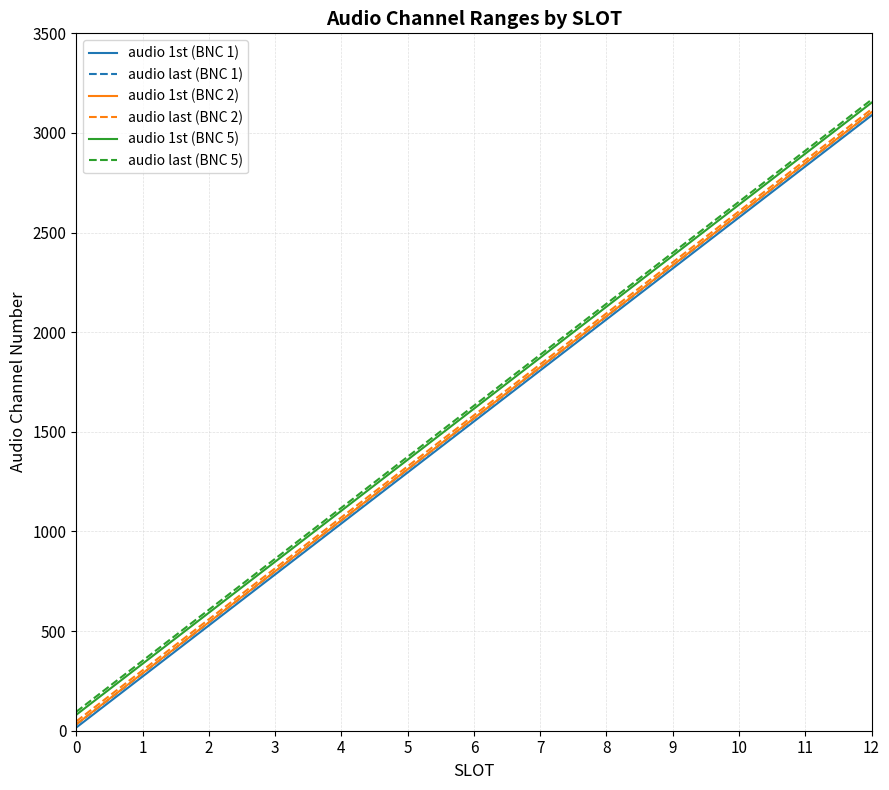

True or false: audio 1st (BNC 2) and audio last (BNC 5) cross at least once.

False